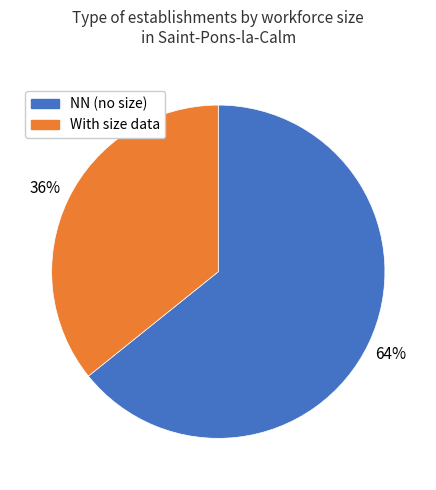

Is there a majority slice in this chart?

Yes